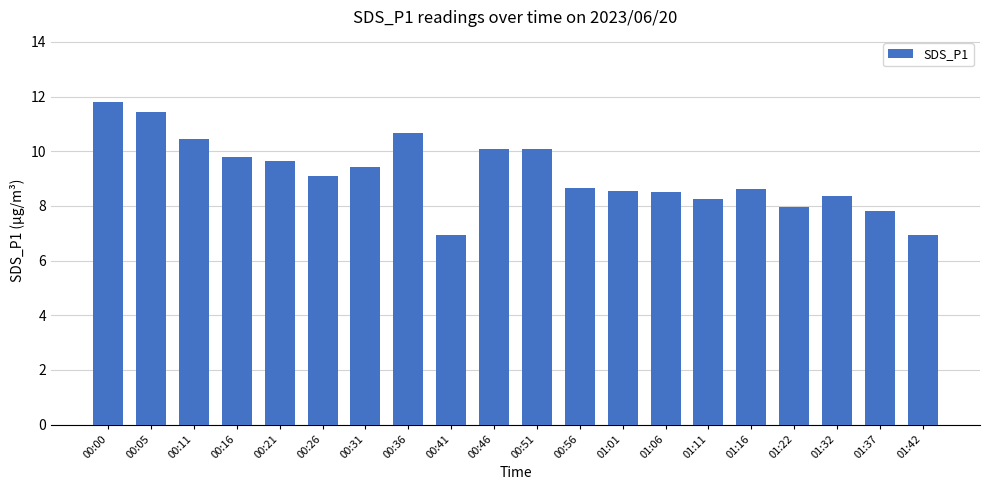

What is the smallest value displayed?

6.9